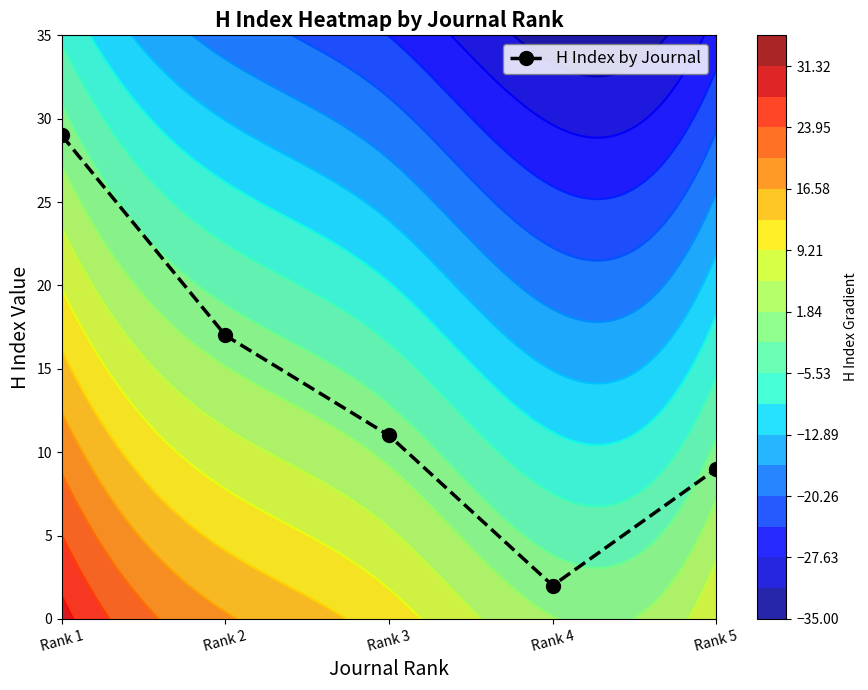

What is the greatest value displayed?

29